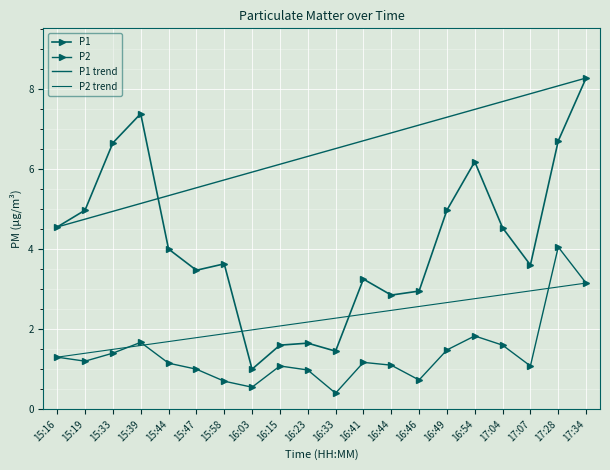

True or false: P2 and P1 trend intersect in this chart.

False